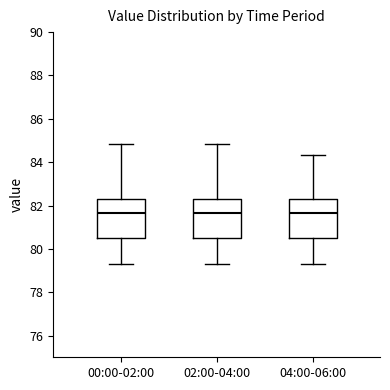

Reading left to right, transcribe this box plot: for each box, give where its median line is, the range the box spans, and where its two whiskers end, as read against the y-axis. The values are not printed on the chart, so give them approximately, as read against the axis.

00:00-02:00: median 81.6, box 80.4 to 82.2, whiskers 79.4 to 84.8
02:00-04:00: median 81.6, box 80.4 to 82.2, whiskers 79.4 to 84.8
04:00-06:00: median 81.6, box 80.4 to 82.2, whiskers 79.4 to 84.4